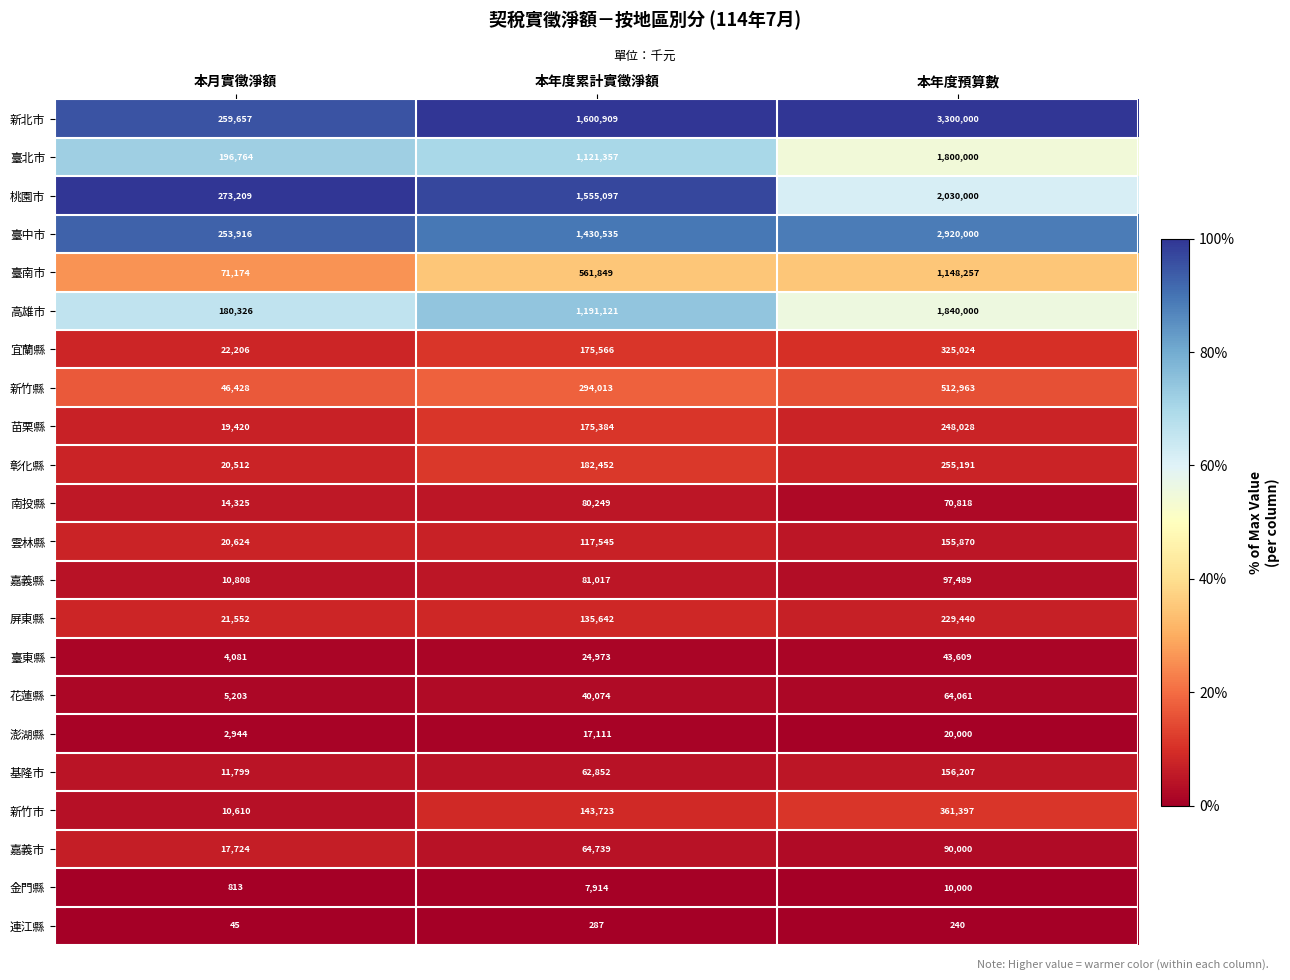

Where does the 連江縣 series first go above 240?

本年度累計實徵淨額